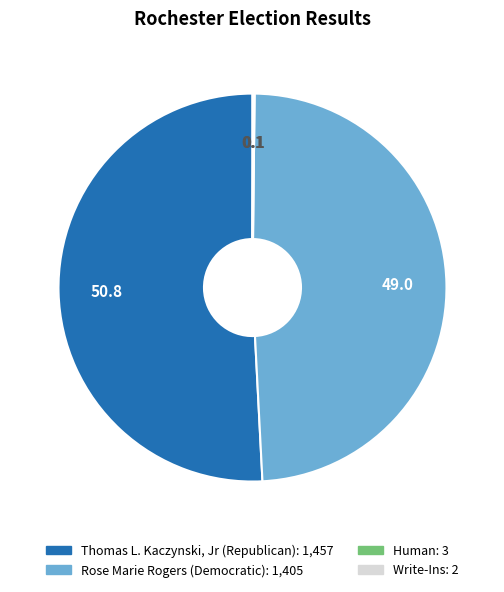

What is the largest slice in the pie chart?

Thomas L. Kaczynski, Jr (Republican)